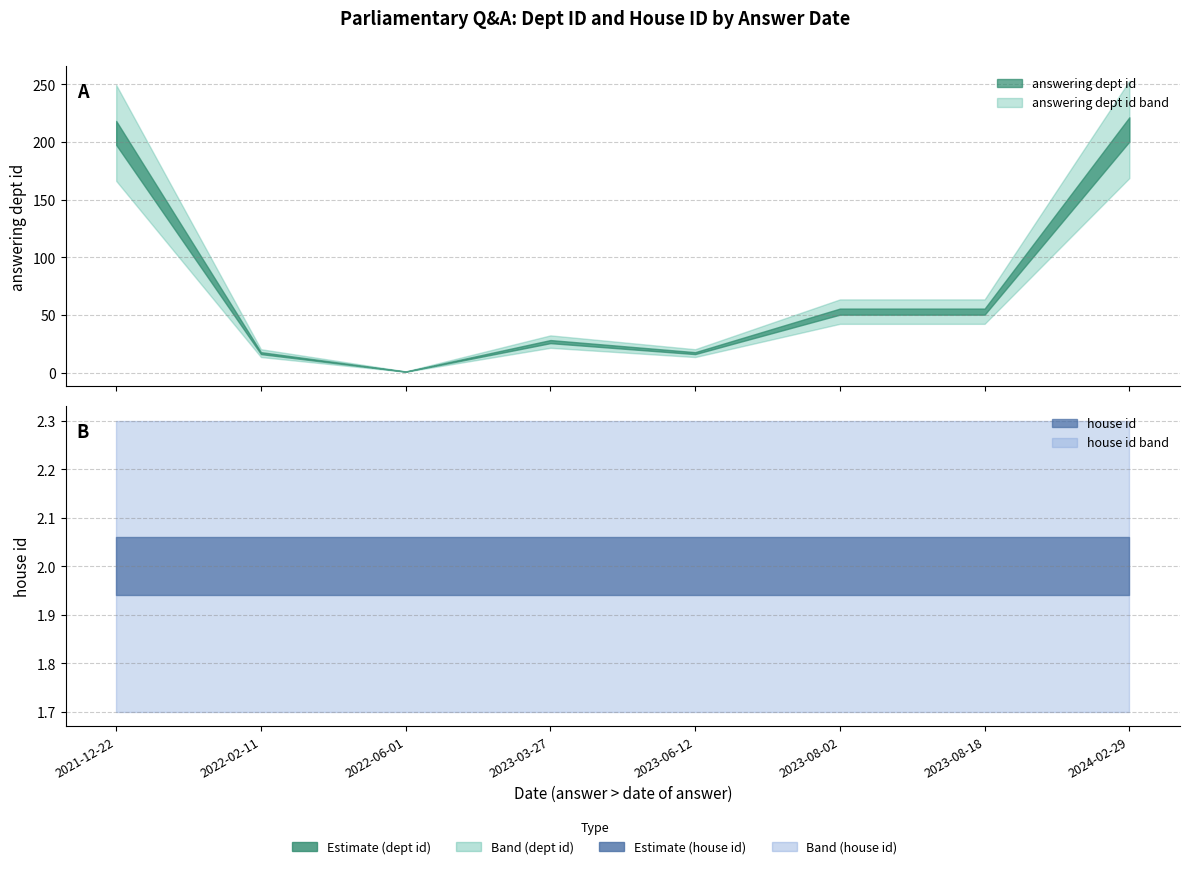

At which label does answering dept id first exceed 53?

2021-12-22